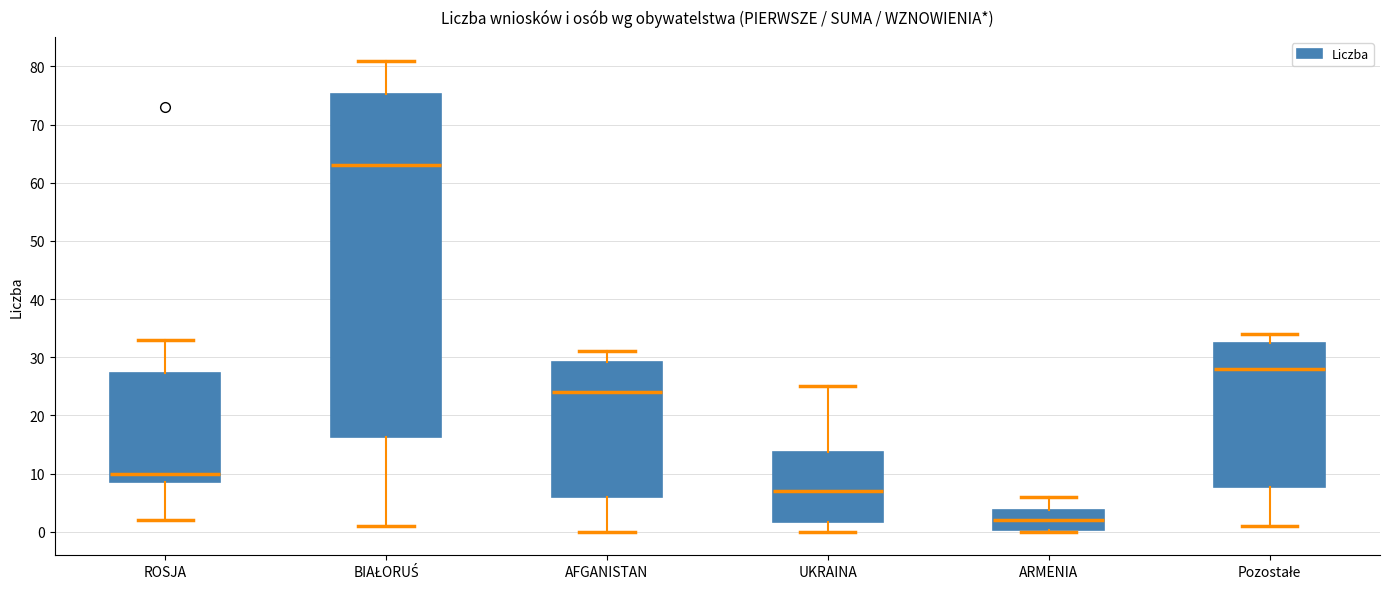

Where is the lower edge of the box for BIAŁORUŚ on the y-axis? The values are not printed on the chart, so give them approximately, as read against the axis.

16